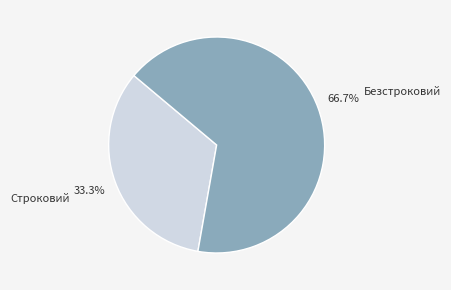

Does Безстроковий represent more than half of the total?

Yes